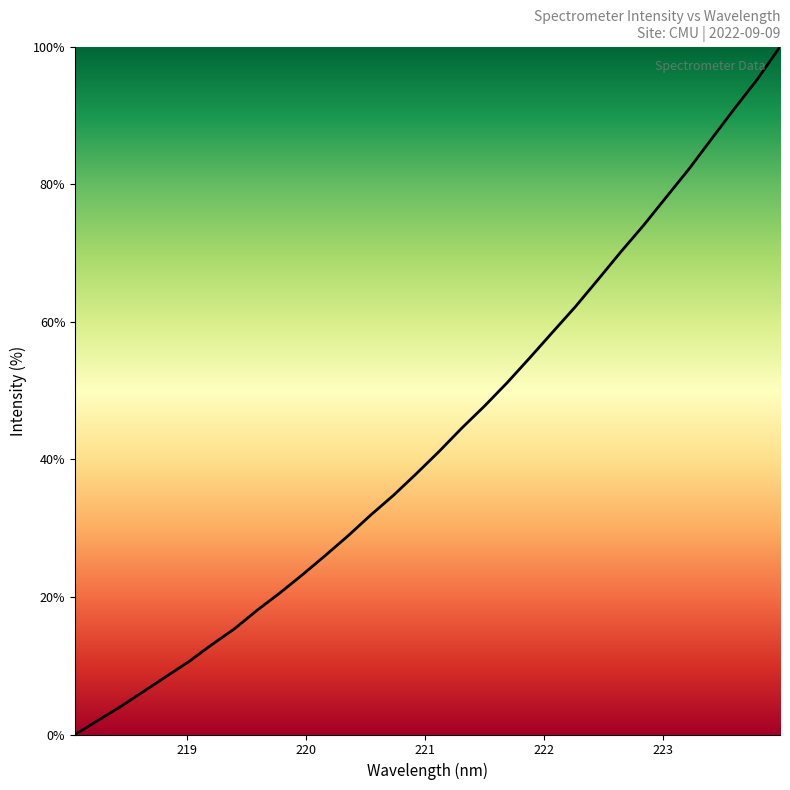

What is the difference between the maximum and minimum values?

100.0